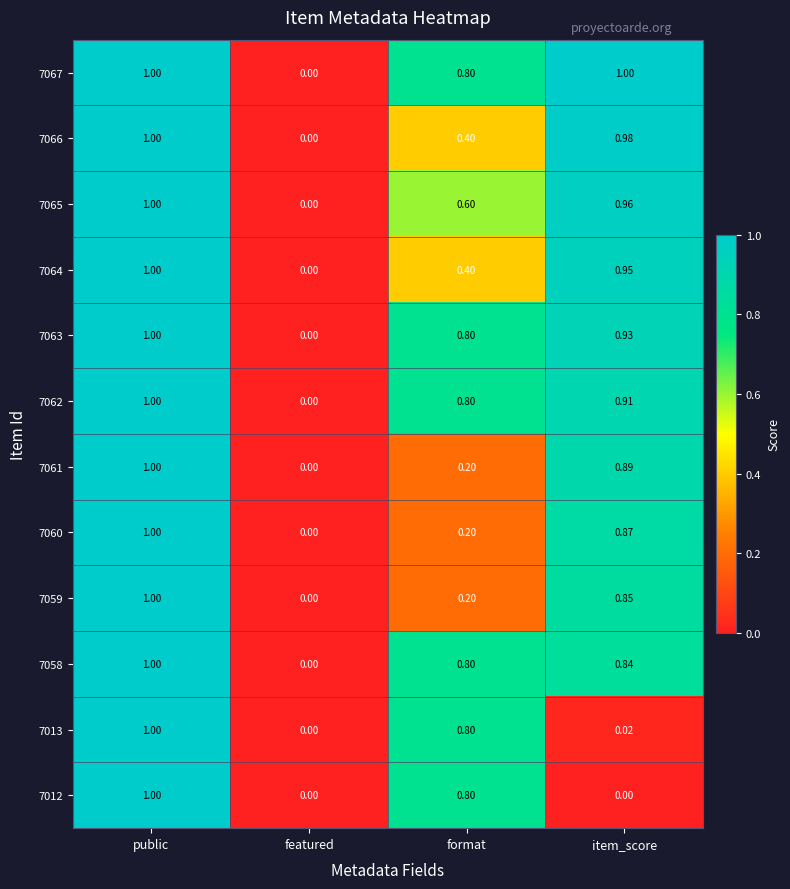

Rank the categories by 7064 value from lowest to highest.

featured, format, item_score, public